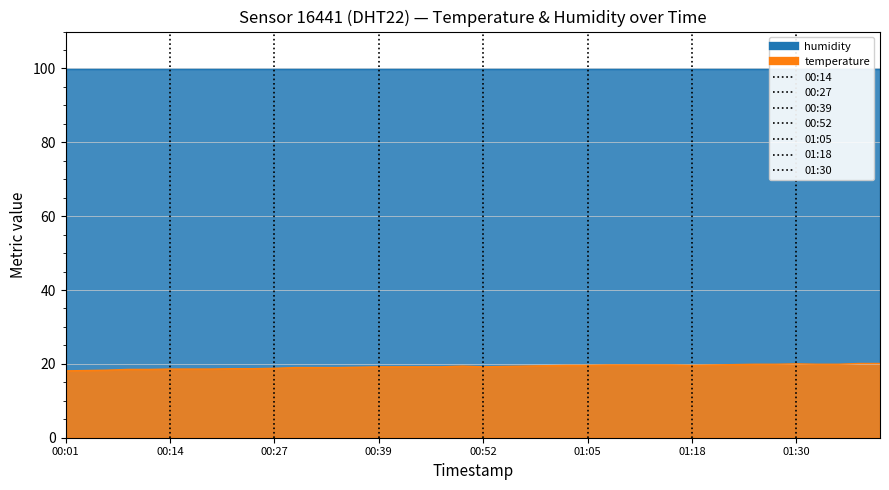

What is the label of the 1st point from the left?

00:01